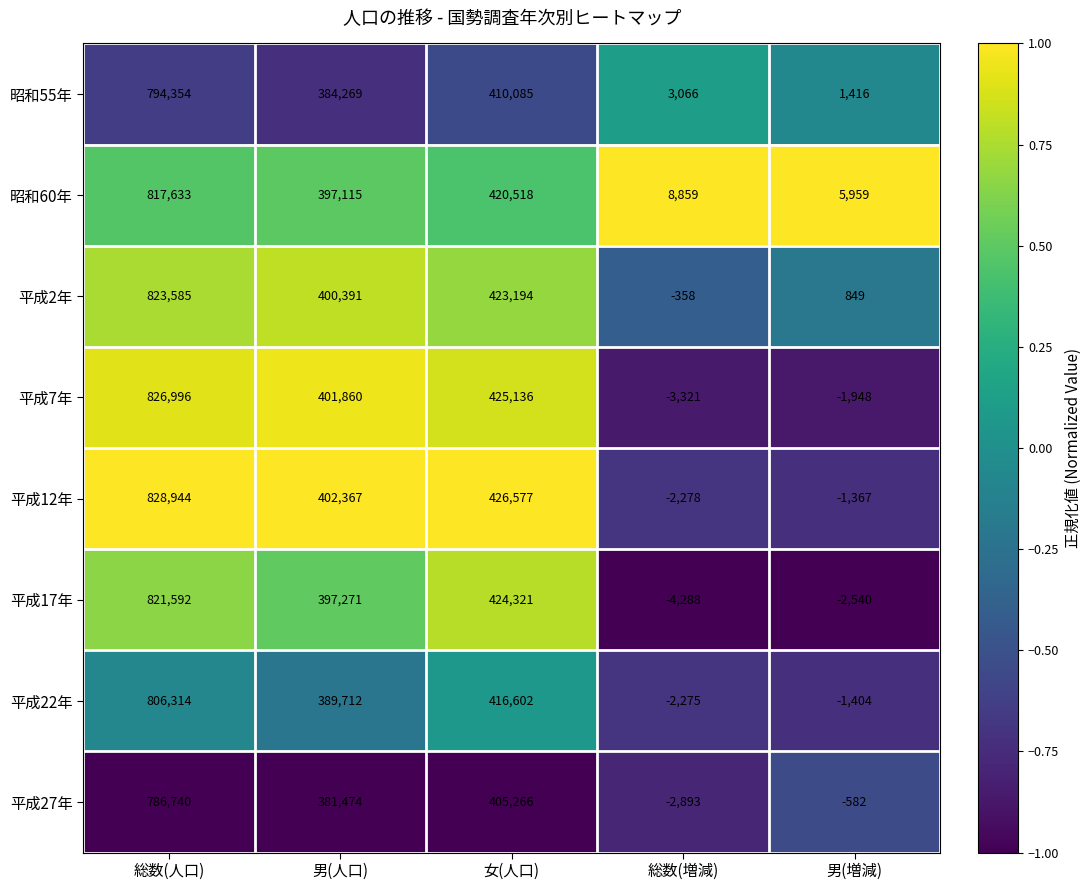

Rank the series at 男(増減) from lowest to highest value.

平成17年, 平成7年, 平成22年, 平成12年, 平成27年, 平成2年, 昭和55年, 昭和60年